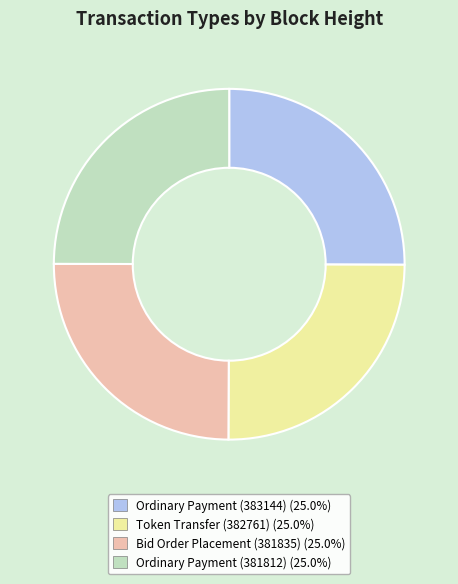

Is there a majority slice in this chart?

No